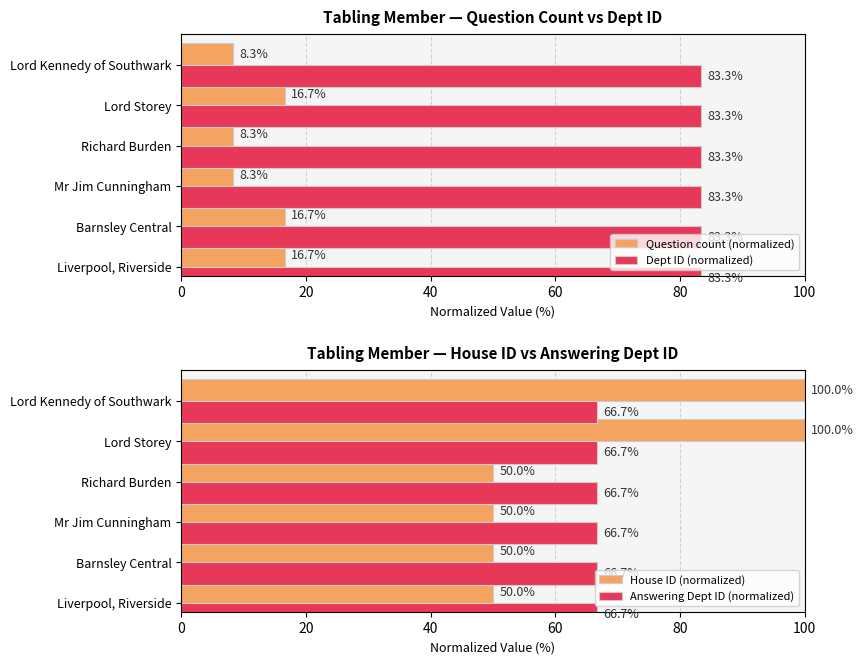

What are all the series names shown in the legend?

Question count (normalized), Dept ID (normalized), House ID (normalized), Answering Dept ID (normalized)